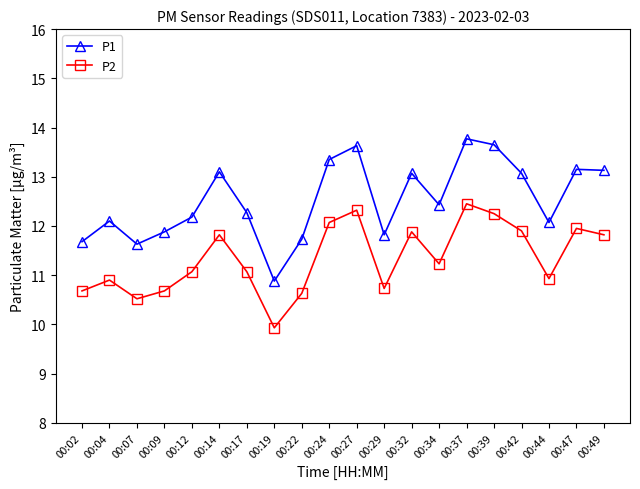

What is the minimum value shown in the chart?

9.9